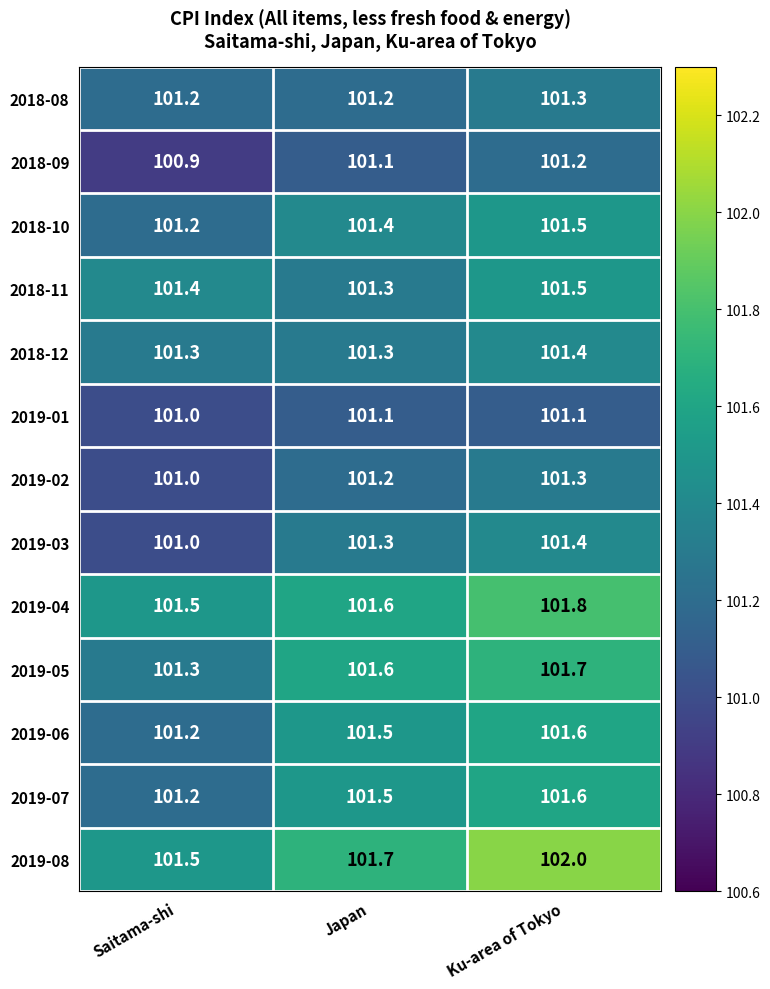

What is the total value across all series at Ku-area of Tokyo?

1319.4